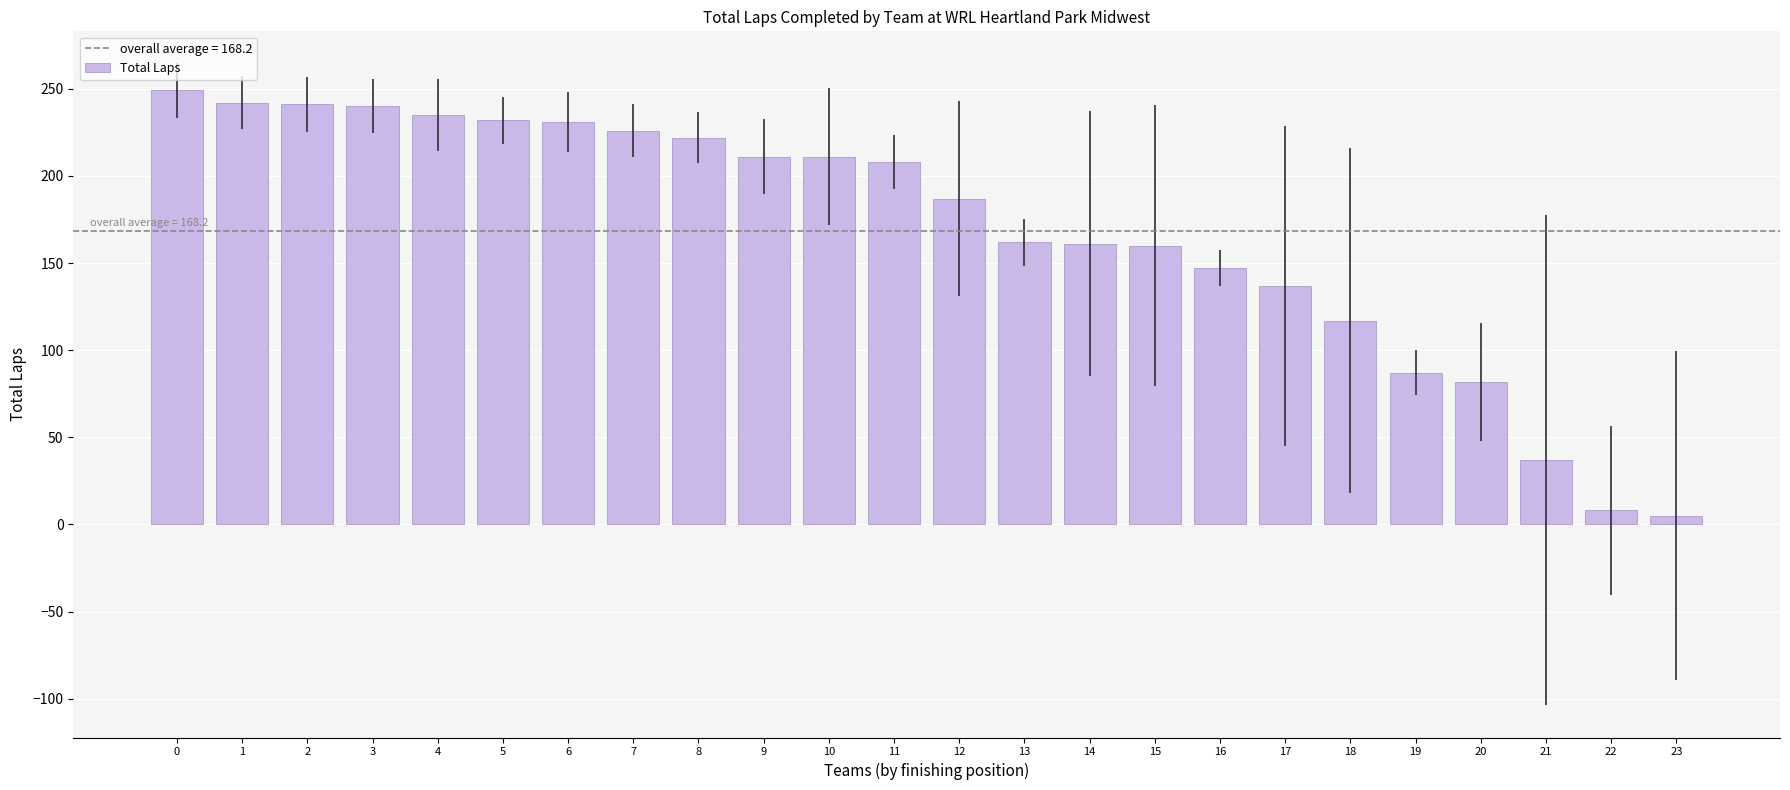

What is the value of the 1st bar from the left?

249